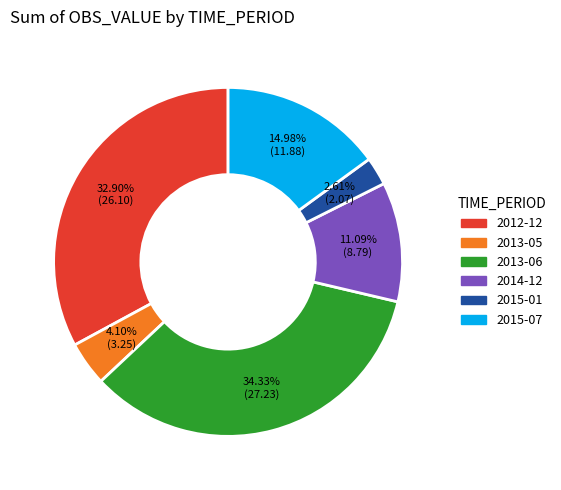

How many slices are in this pie chart?

6